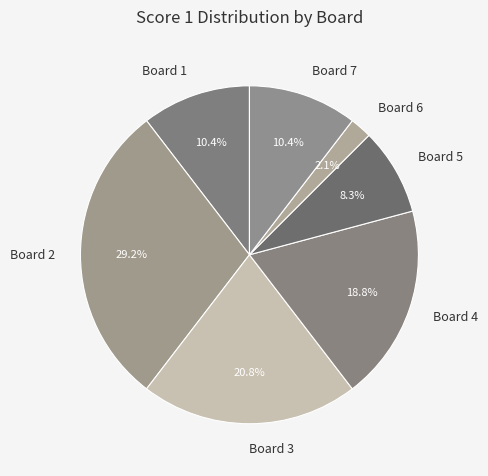

Which category has the smallest portion of the pie?

Board 6